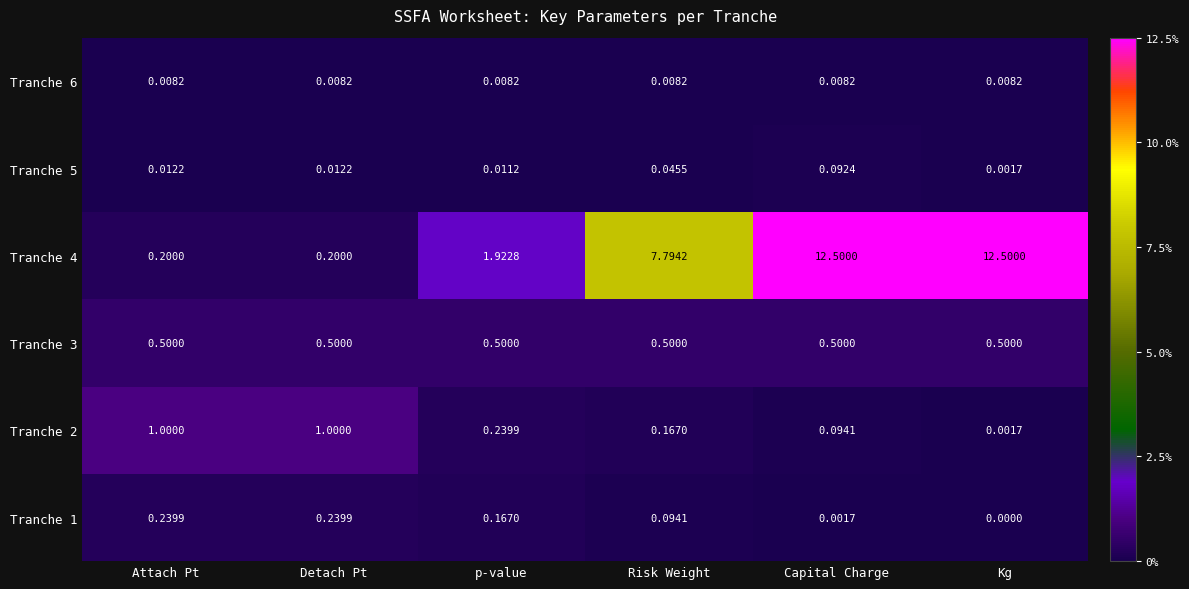

At which category is the sum across all series the highest?

Capital Charge